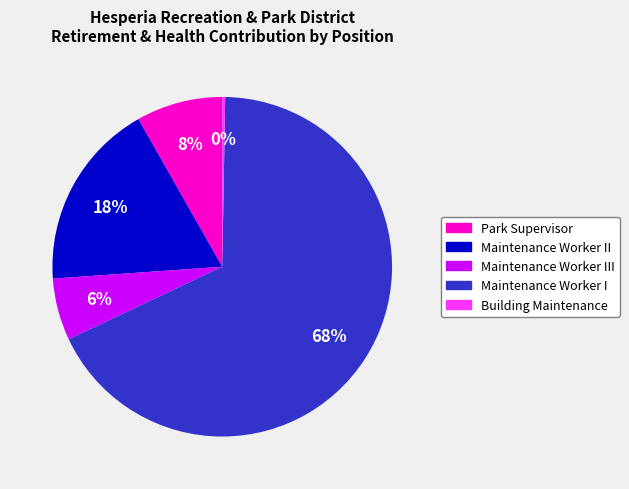

Which slice represents more than half of the pie?

Maintenance Worker I